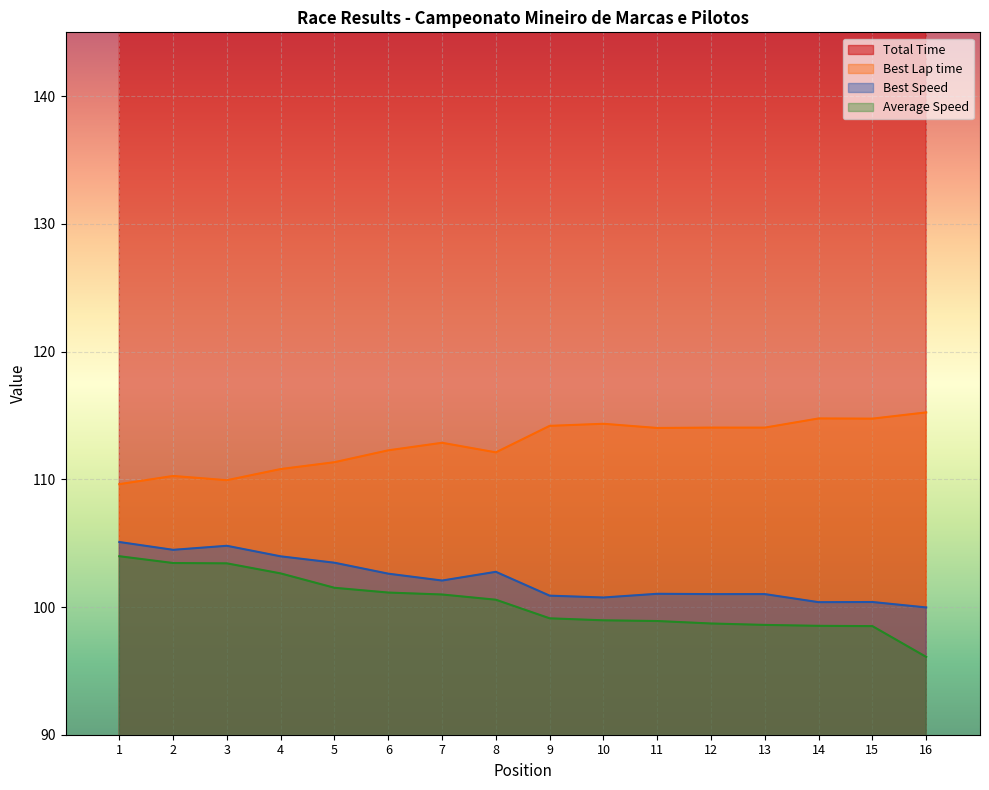

Reading left to right, what are all the values shown in this chart?

Total Time: 1=1329.5	2=1336.4	3=1336.7	4=1347.0	5=1361.9	6=1366.9	7=1369.0	8=1374.5	9=1394.7	10=1397.0	11=1397.7	12=1400.5	13=1402.1	14=1403.1	15=1403.4	16=1438.6
Best Lap time: 1=109.6	2=110.3	3=109.9	4=110.8	5=111.3	6=112.3	7=112.9	8=112.1	9=114.2	10=114.3	11=114.0	12=114.0	13=114.0	14=114.8	15=114.8	16=115.2
Best Speed: 1=105.1	2=104.5	3=104.8	4=104.0	5=103.5	6=102.6	7=102.1	8=102.8	9=100.9	10=100.7	11=101.0	12=101.0	13=101.0	14=100.4	15=100.4	16=100.0
Average Speed: 1=104.0	2=103.4	3=103.4	4=102.6	5=101.5	6=101.1	7=101.0	8=100.6	9=99.1	10=99.0	11=98.9	12=98.7	13=98.6	14=98.5	15=98.5	16=96.1